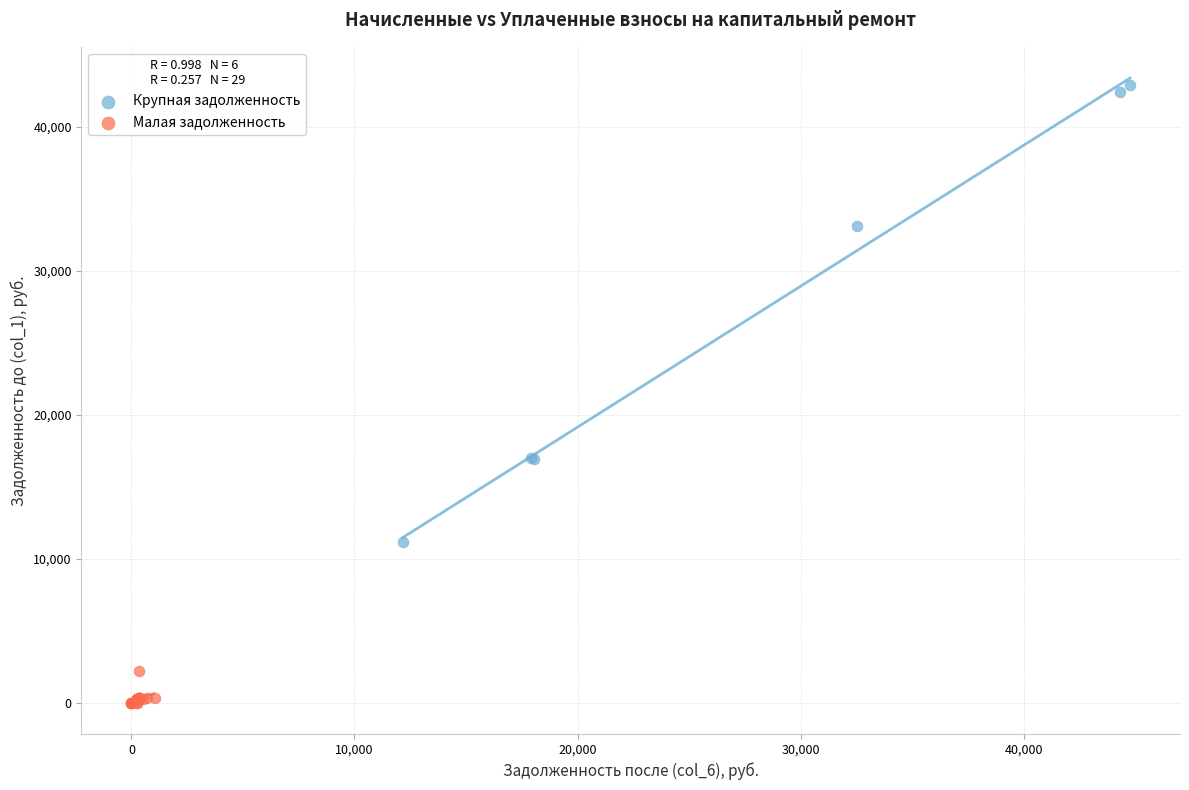

Which series has the widest spread of Y values?

Крупная задолженность